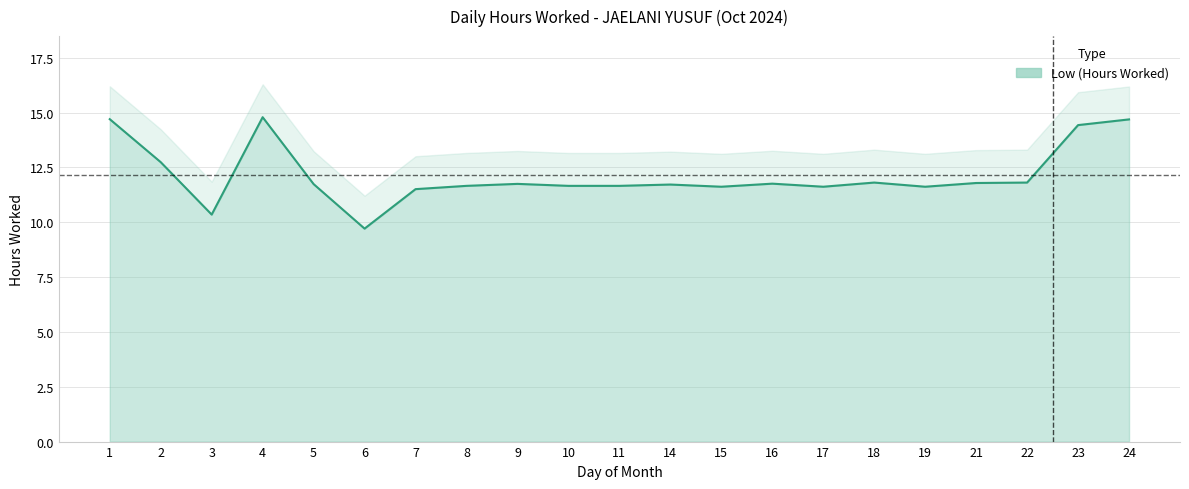

True or false: the data shows 11.7 at 8.

True